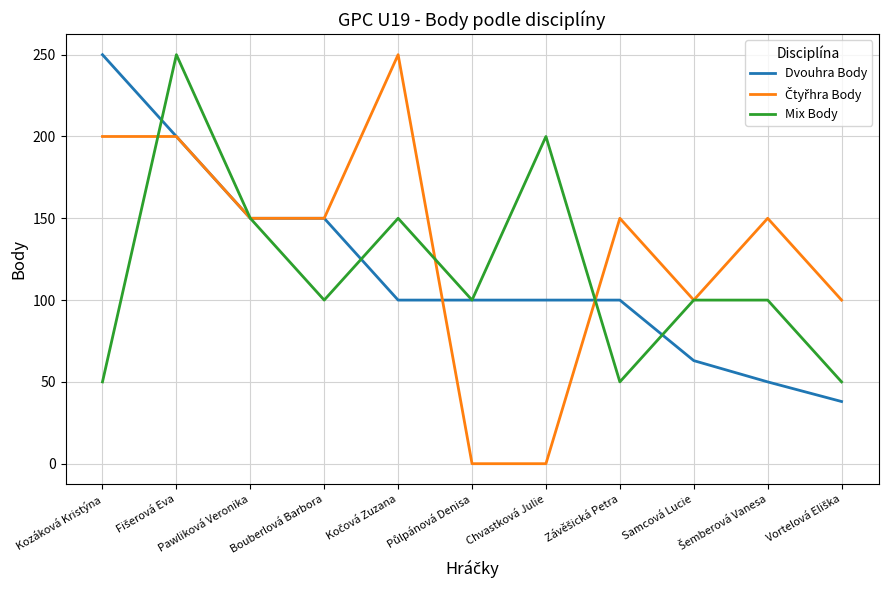

At how many categories does at least one series exceed 203?

3